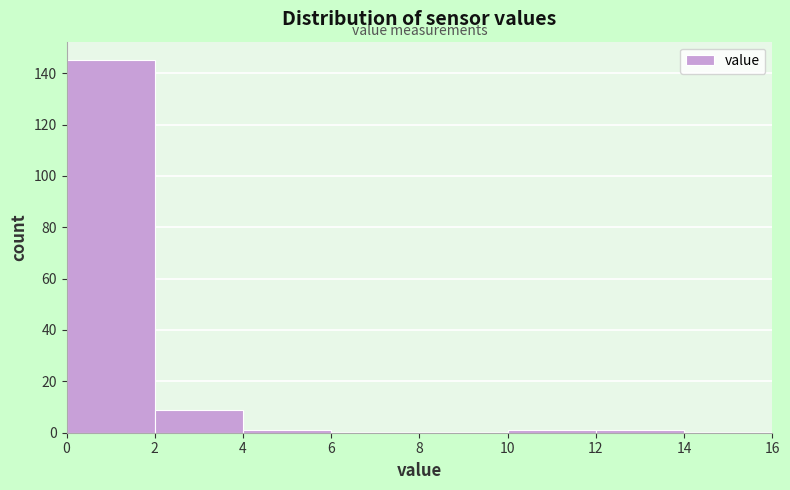

Reading left to right, list every bar in this chart as the range it spans on the x-axis followed by its height. The values are not printed on the chart, so give them approximately, as read against the axis.

0 to 2: 146
2 to 4: 10
4 to 6: under 2
6 to 8: 0
8 to 10: 0
10 to 12: under 2
12 to 14: under 2
14 to 16: 0